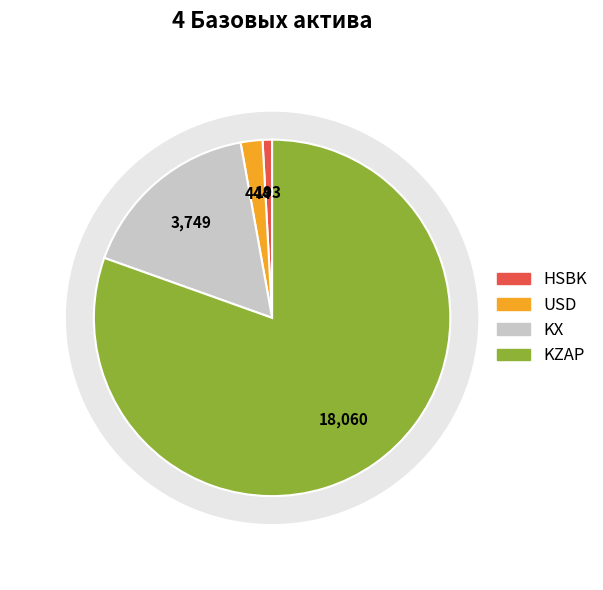

What is the smallest slice in the pie chart?

HSBK